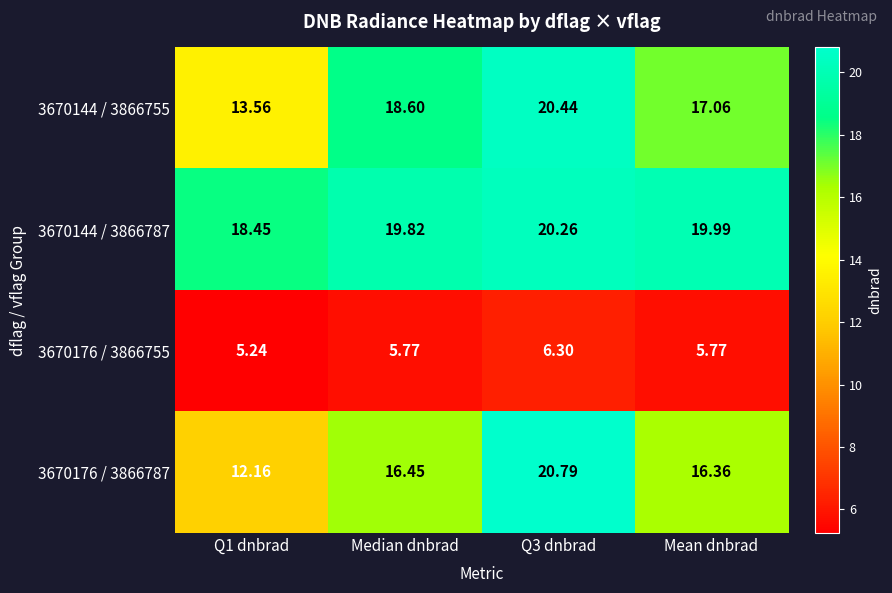

Is the value of 3670144 / 3866755 at Median dnbrad greater than the value of 3670176 / 3866787 at Mean dnbrad?

Yes